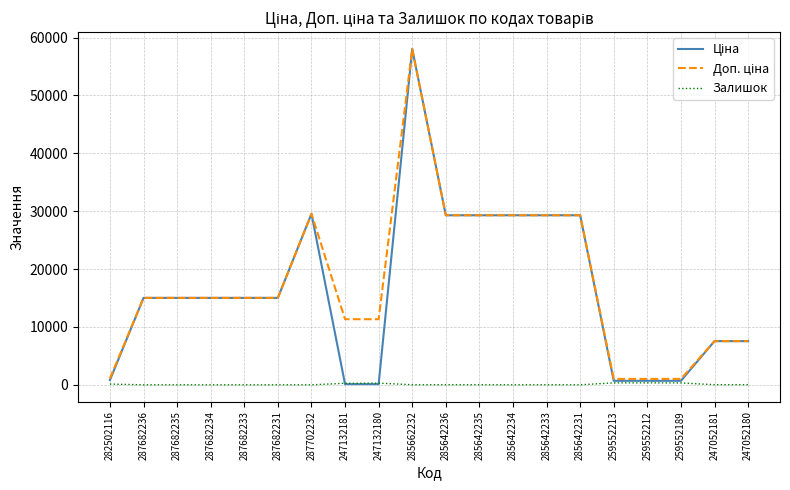

What is the maximum value shown in the chart?

58037.0